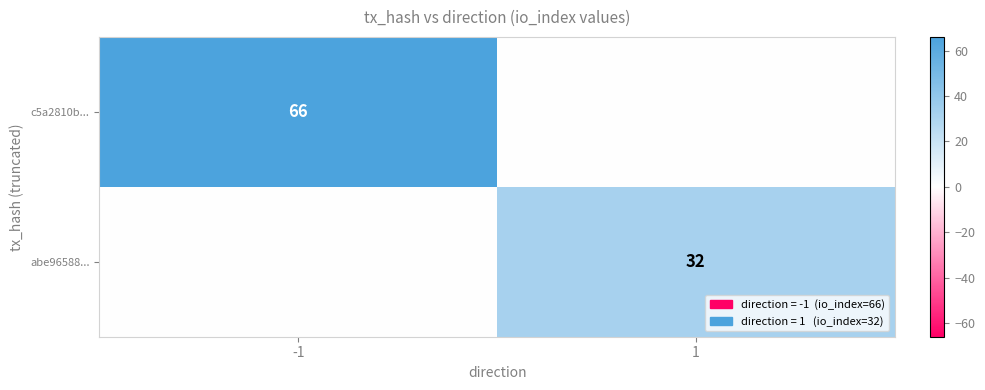

What is the spread (max minus min) of values at -1?

66